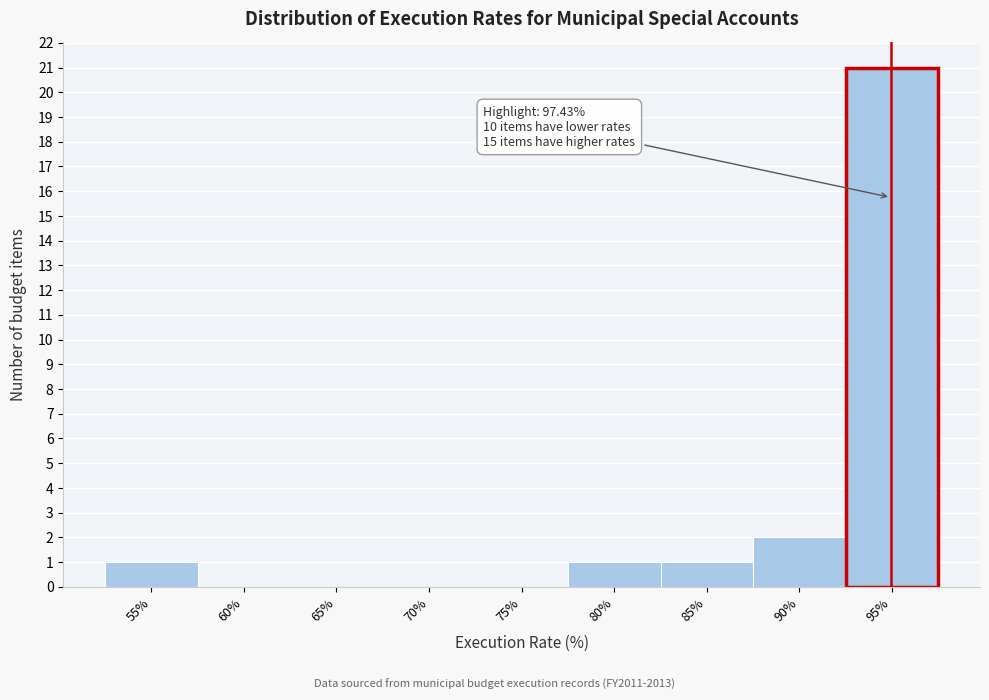

Reading left to right, transcribe all the data shown in this chart.

55%=1	60%=0	65%=0	70%=0	75%=0	80%=1	85%=1	90%=2	95%=21